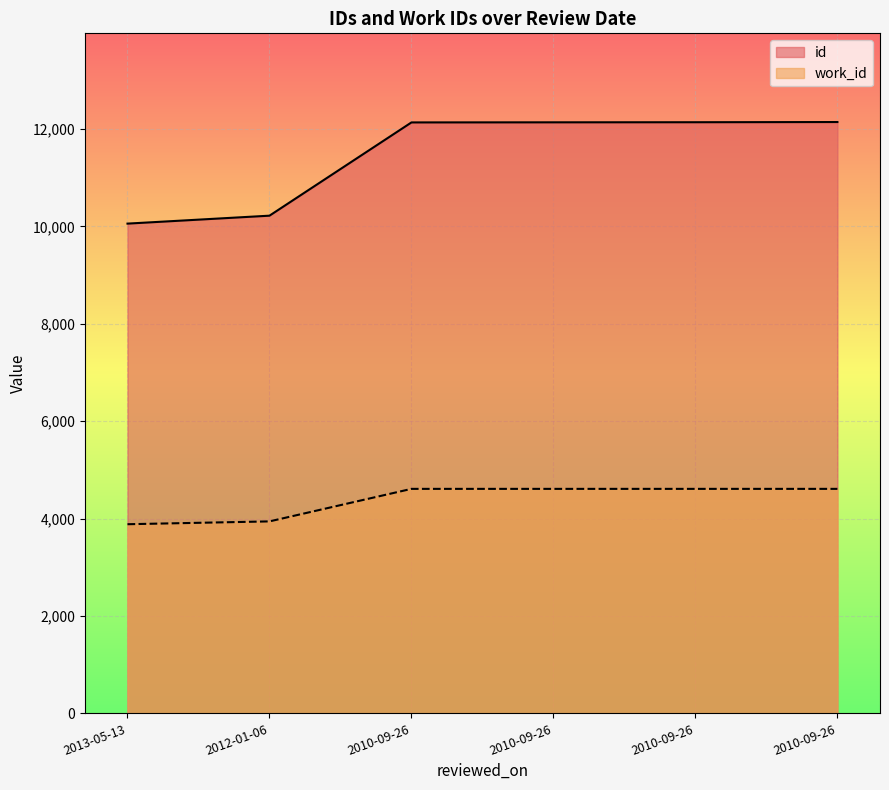

True or false: id and work_id intersect in this chart.

False